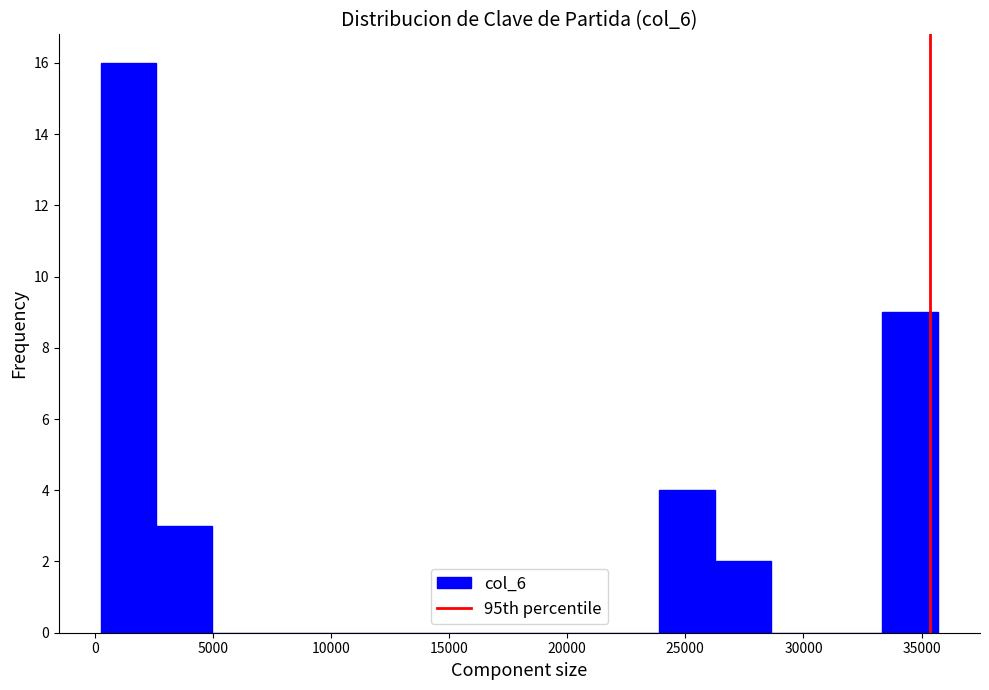

Which range on the x-axis has the tallest bar?

500 to 2500